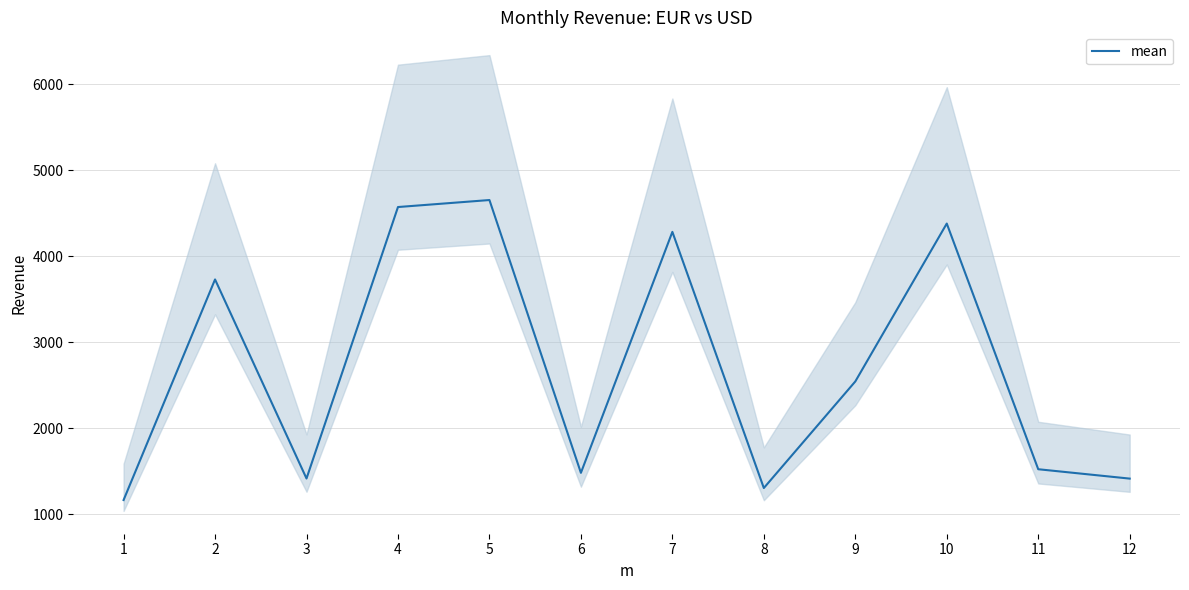

What is the value of the 11th point from the left?

1524.7